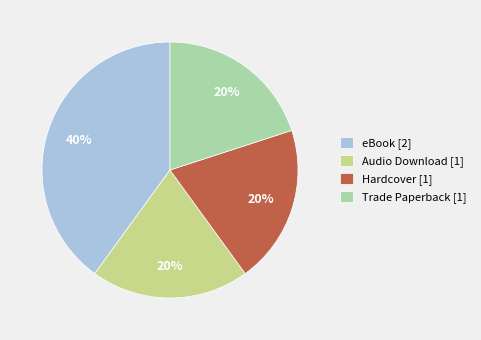

Is Hardcover [1] the majority of the pie?

No